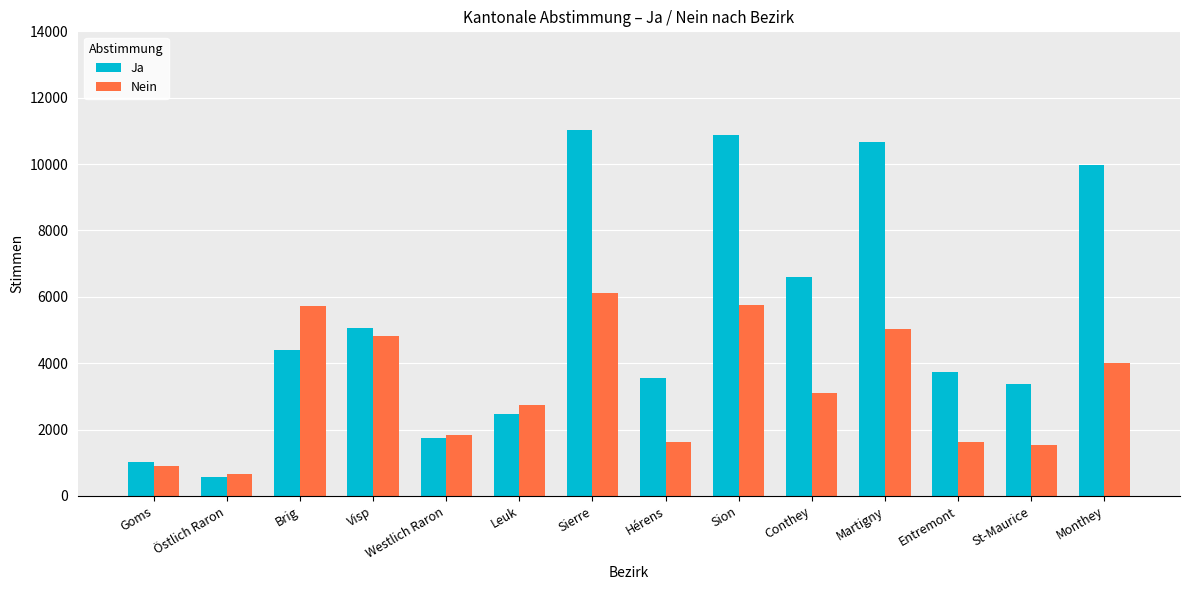

What is the average value of the Ja series?

5362